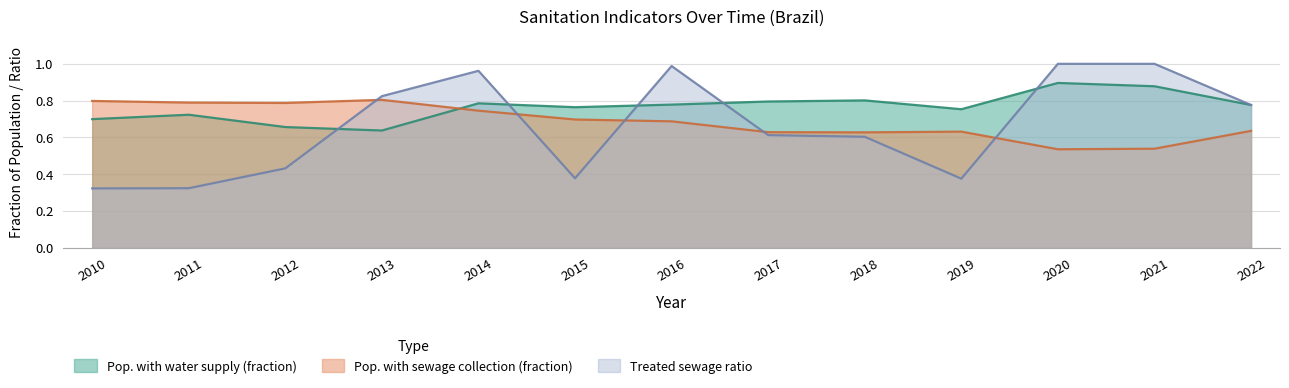

True or false: Pop. with water supply (fraction) has a value of 1.1 at 2014.

False